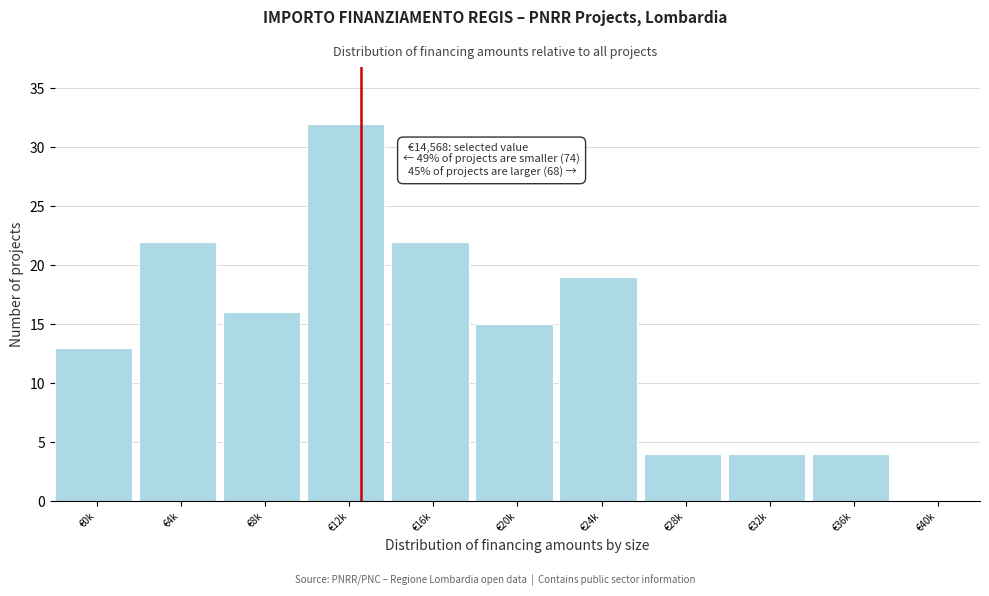

Reading left to right, transcribe all the data shown in this chart.

€0k=13	€4k=22	€8k=16	€12k=32	€16k=22	€20k=15	€24k=19	€28k=4	€32k=4	€36k=4	€40k=0